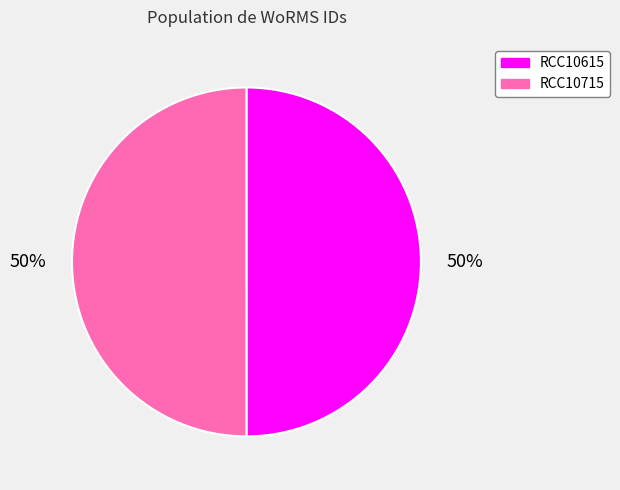

Is it true that RCC10615 is 50% of the pie?

True